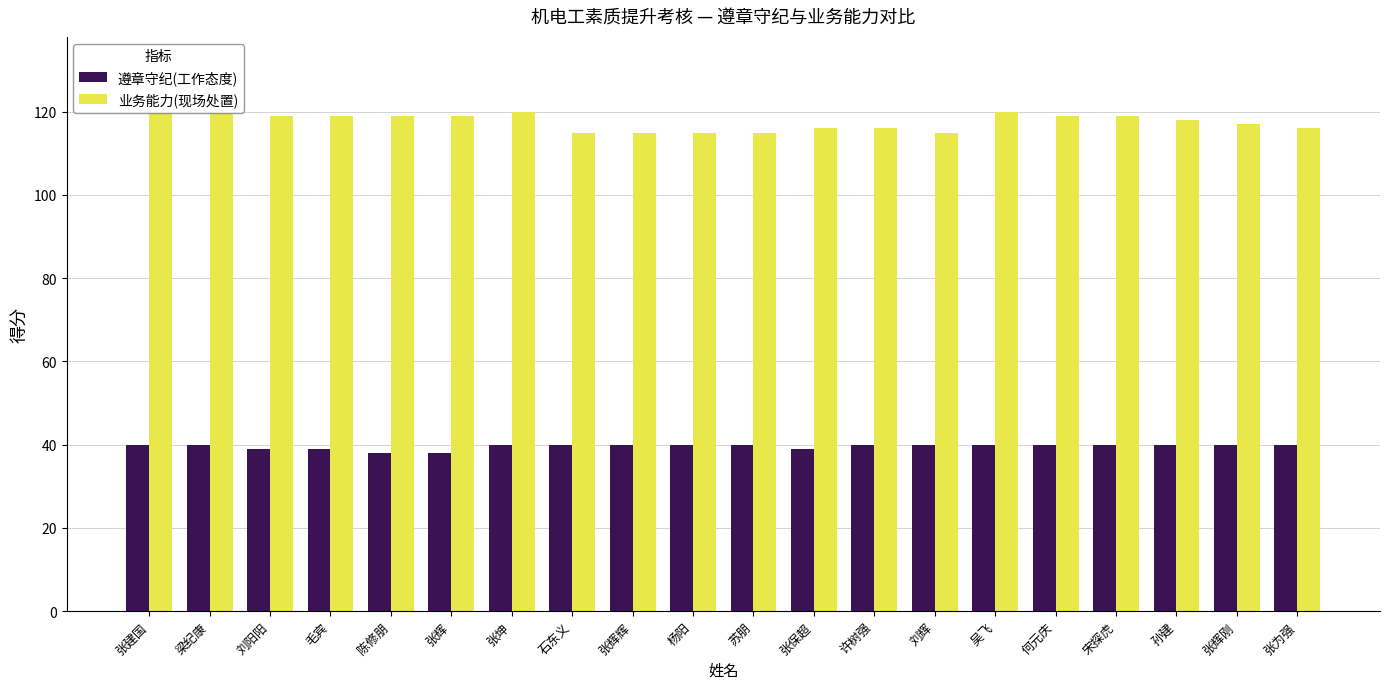

What is the difference between the highest and lowest values at 张辉刚?

77